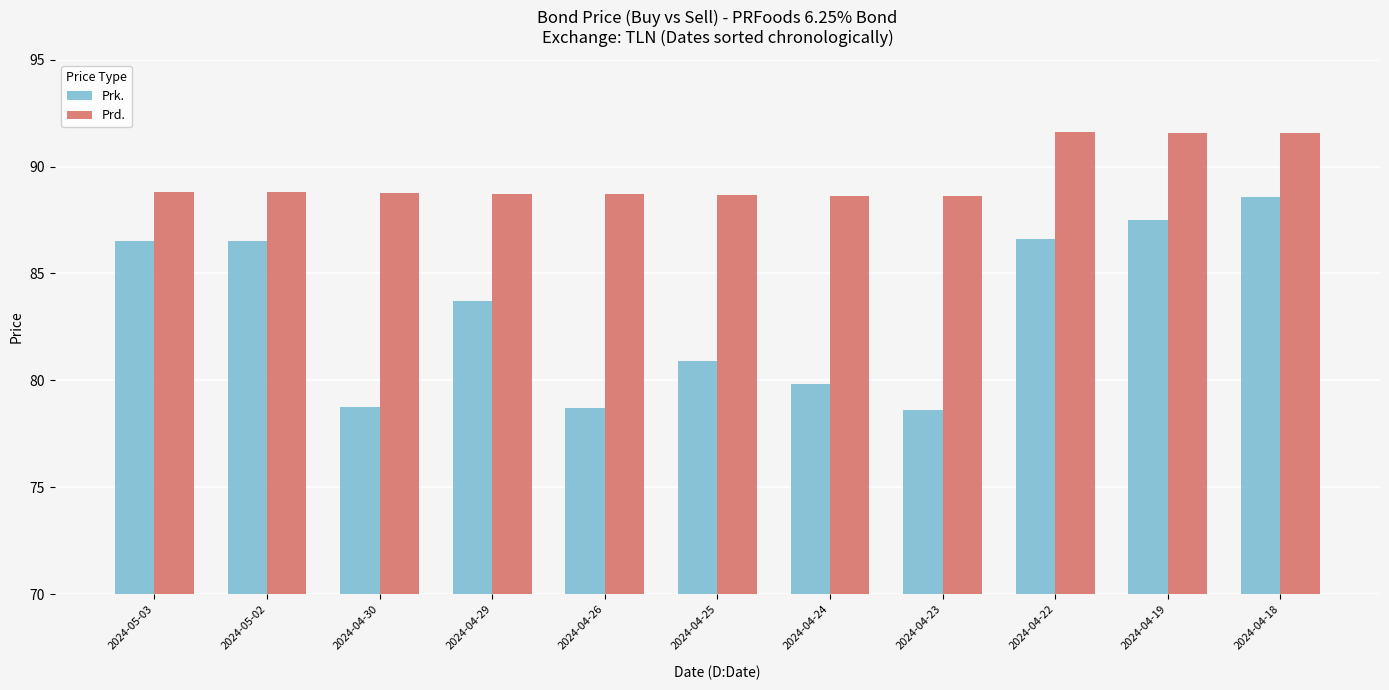

What is the greatest value displayed?

91.6